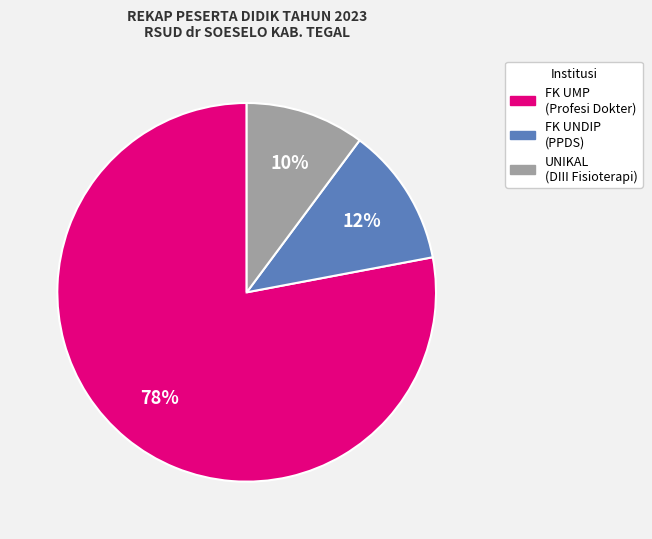

To the nearest percent, what is the average slice percentage?

33%